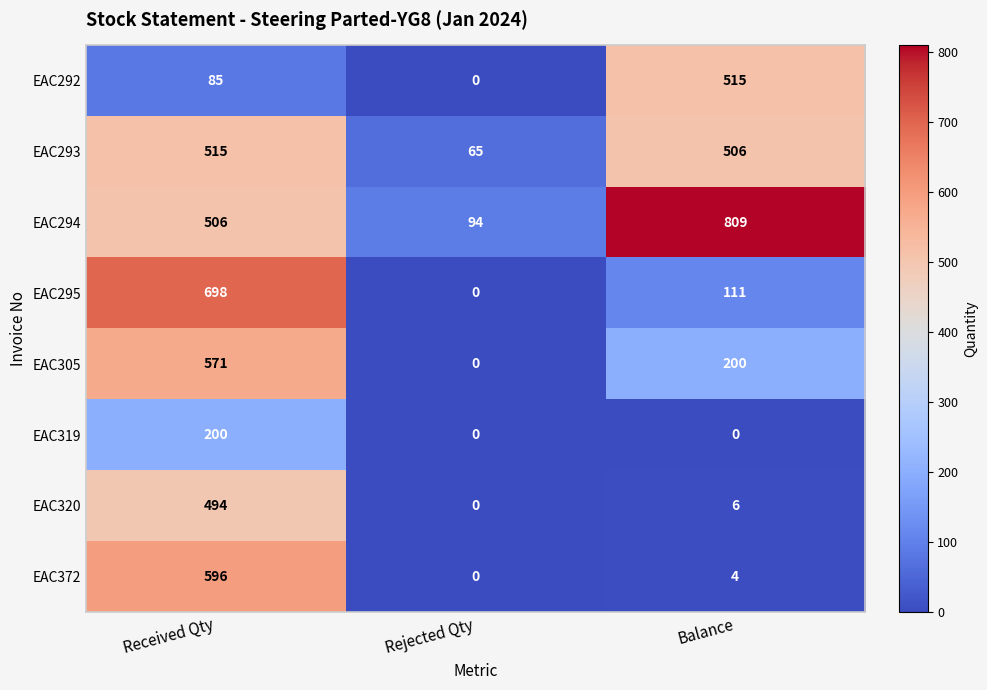

Which series has the largest total across all categories?

EAC294